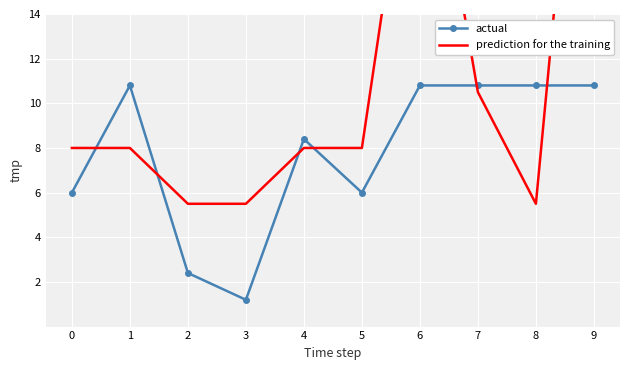

Count the number of categories in the chart.

10